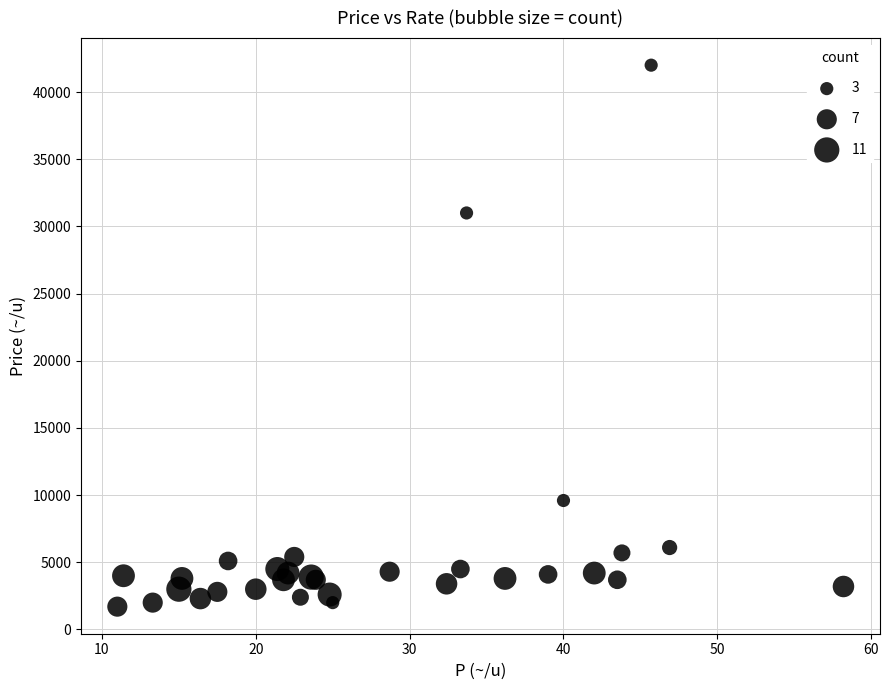

What Y value in the scatter plot is closest to 21850?

31000